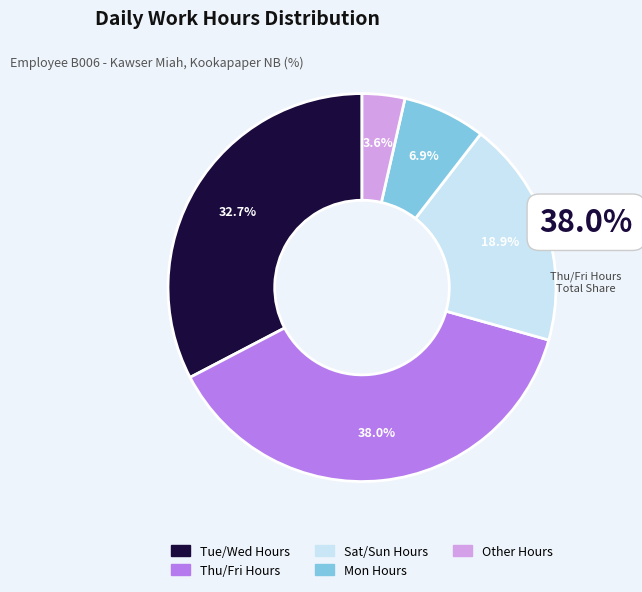

Is there any slice that represents more than half of the pie?

No